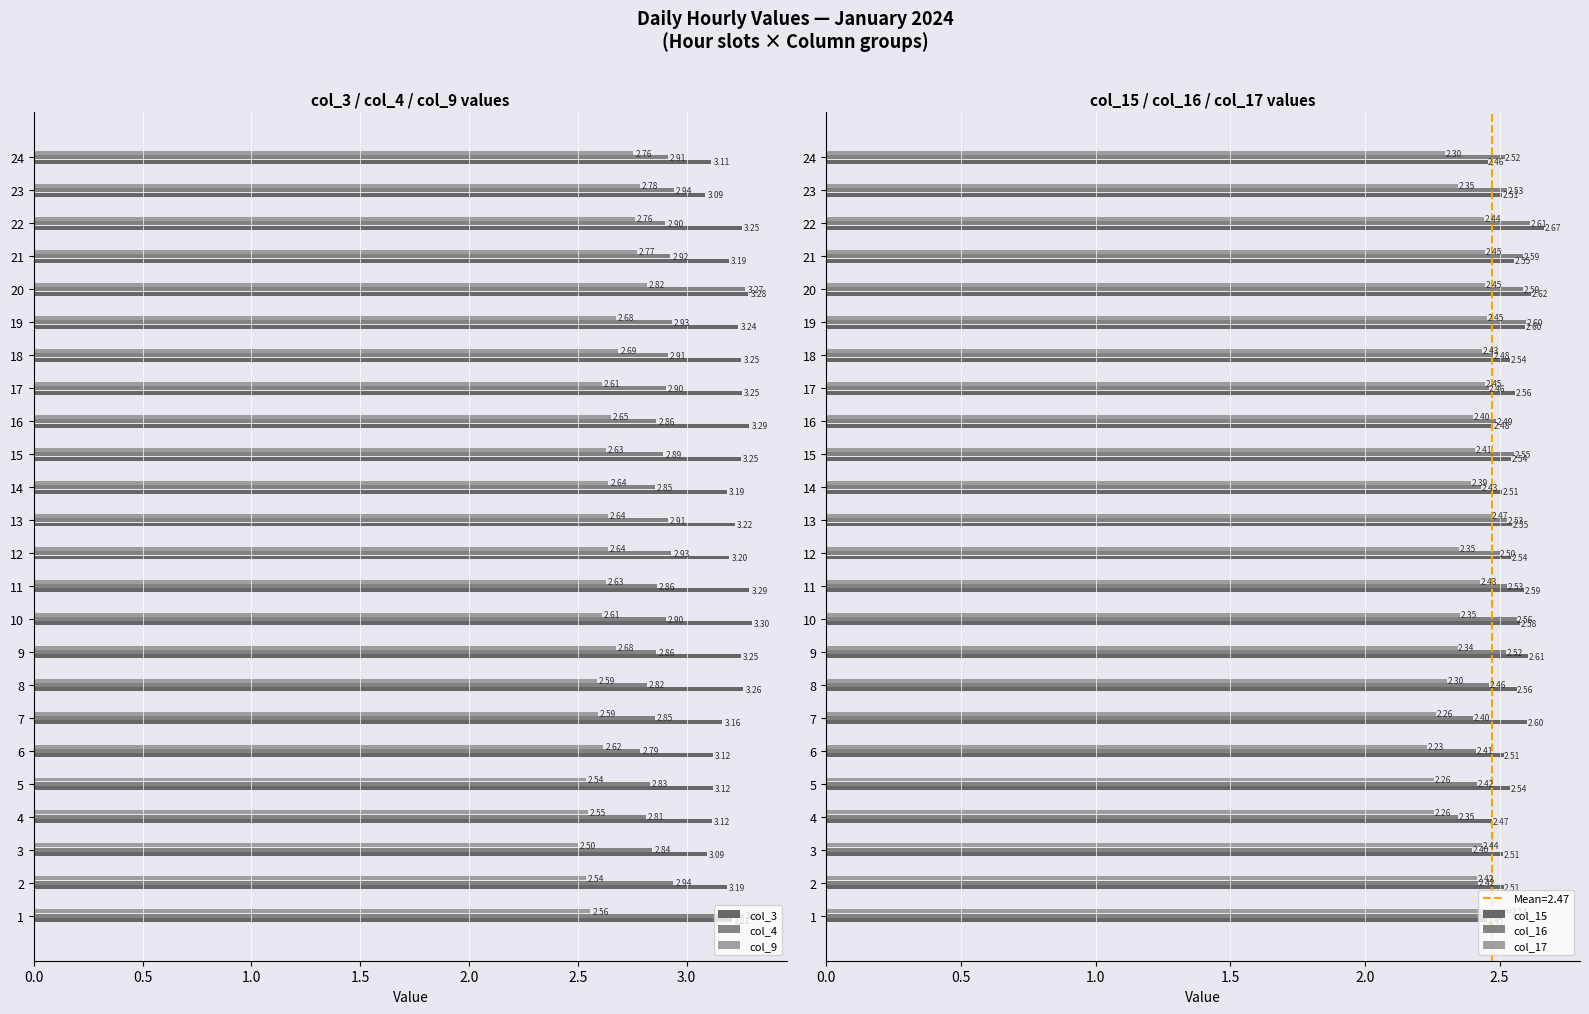

What is the difference between the second highest and minimum values in the col_9 series?

0.3